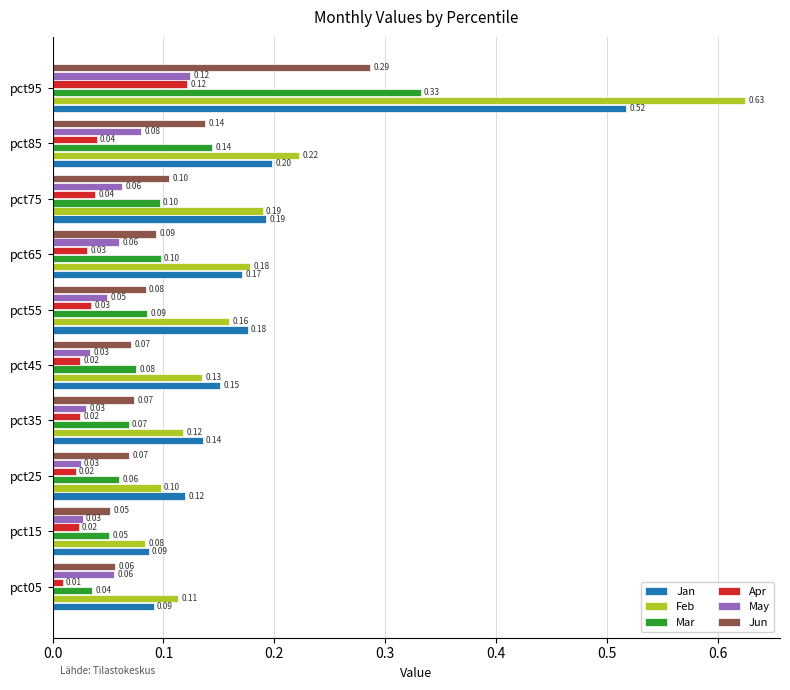

Which series has the widest spread of values?

Feb